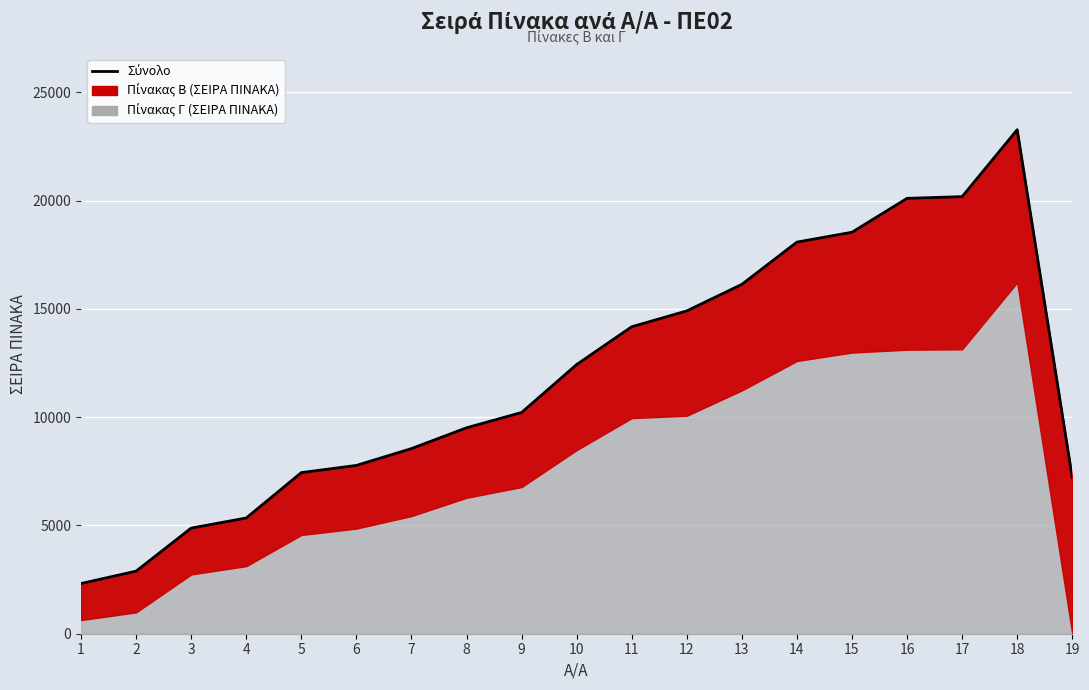

What is the average value?

11788